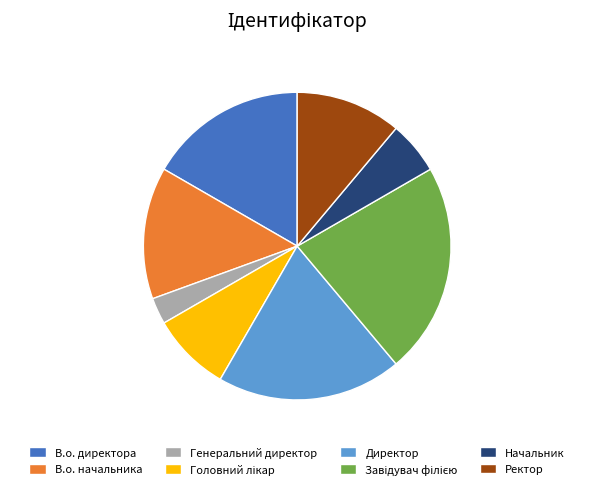

The Директор slice represents 10% of the pie. True or false?

False